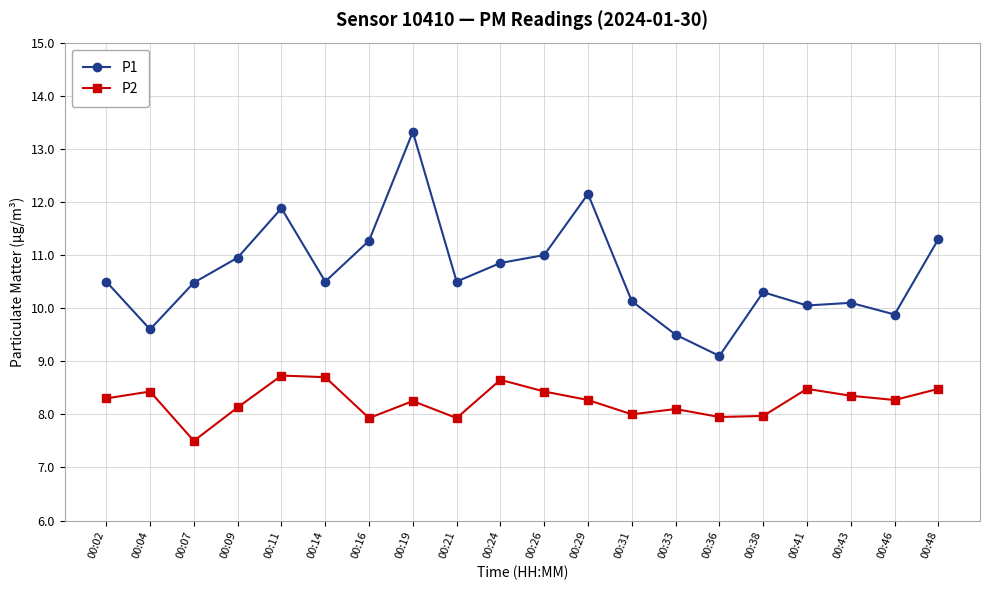

At which category does P1 reach its first local peak?

00:11